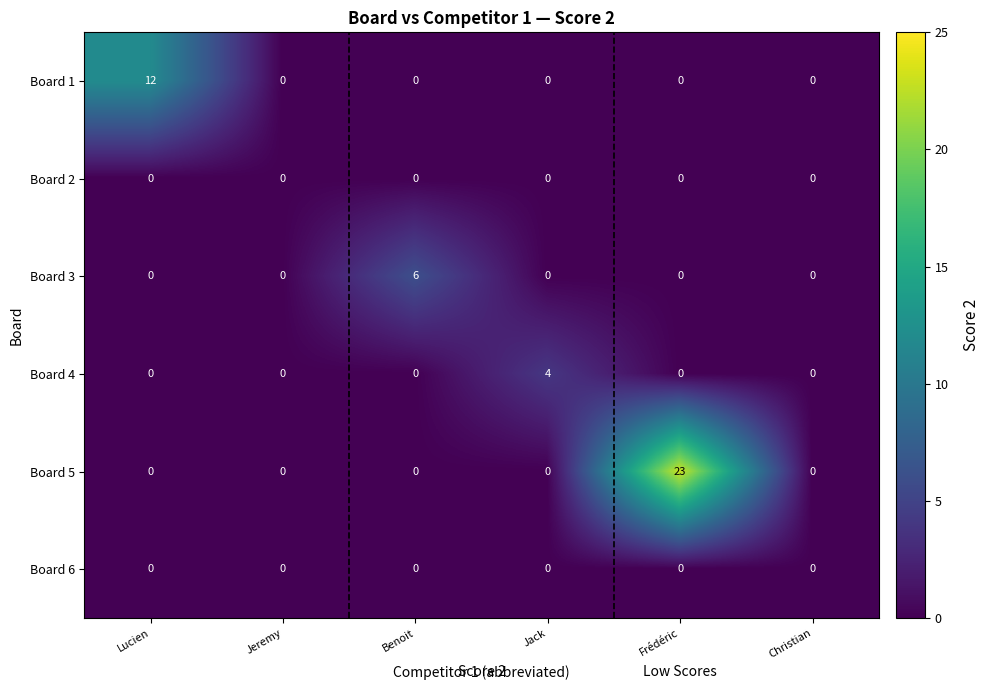

Is it true that Board 5 equals -13 at Jeremy?

False